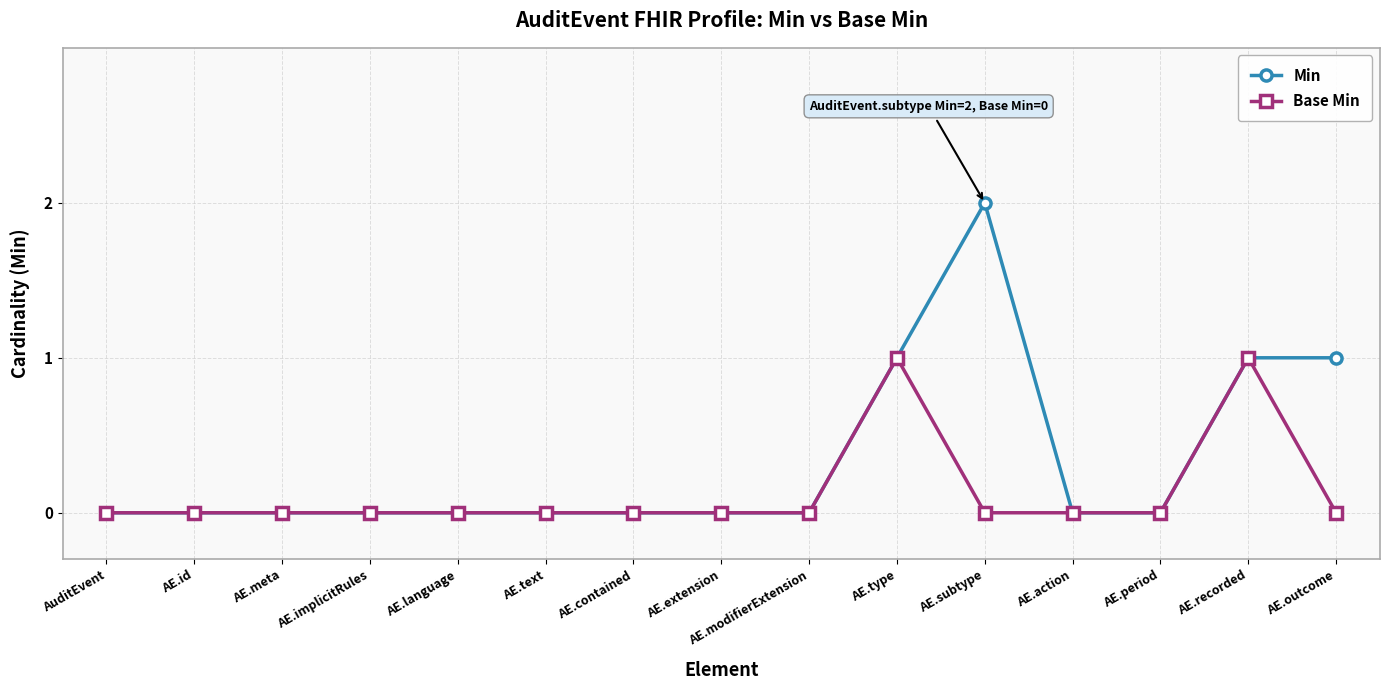

How many data points does each series have?

15